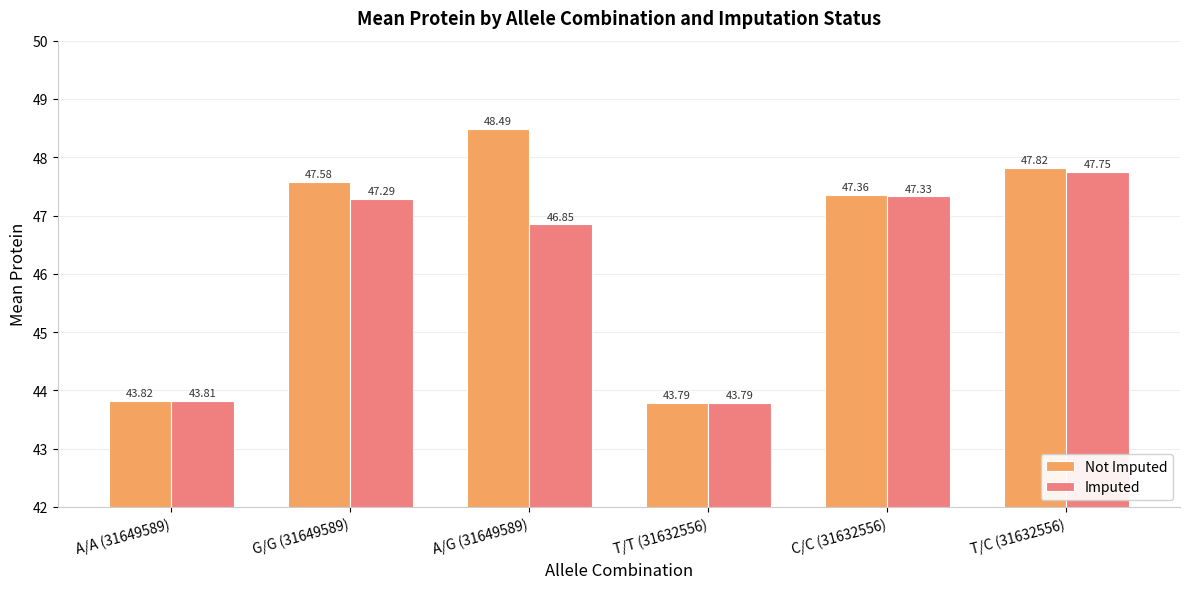

True or false: Not Imputed has a value of 21.3 at A/A (31649589).

False